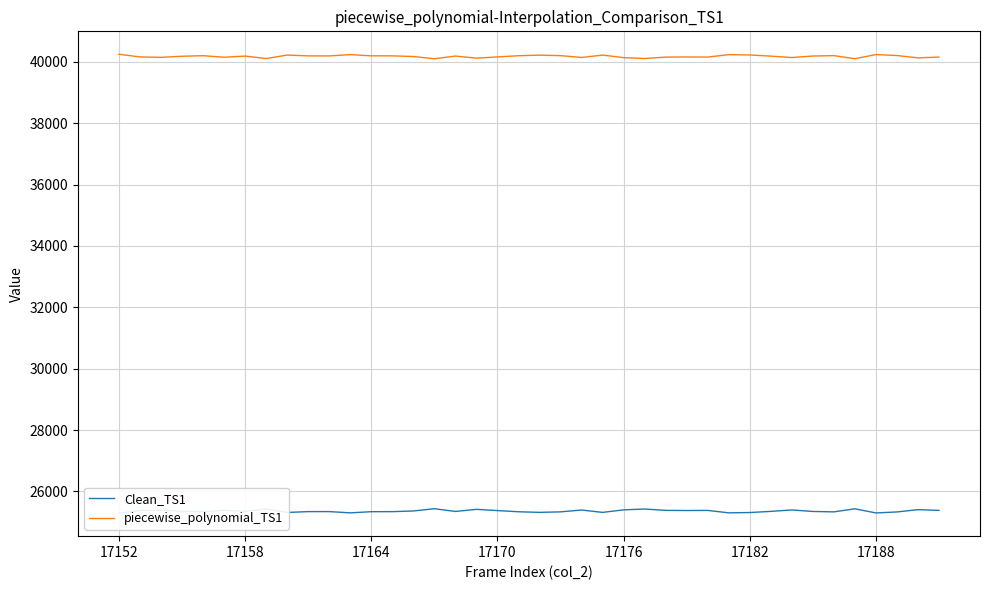

What is the lowest value of the piecewise_polynomial_TS1 series?

40097